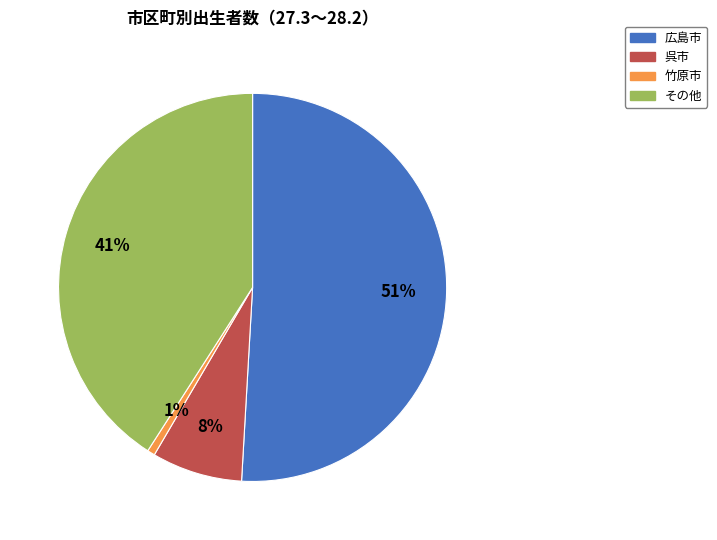

To the nearest percent, what is the average slice percentage?

25%